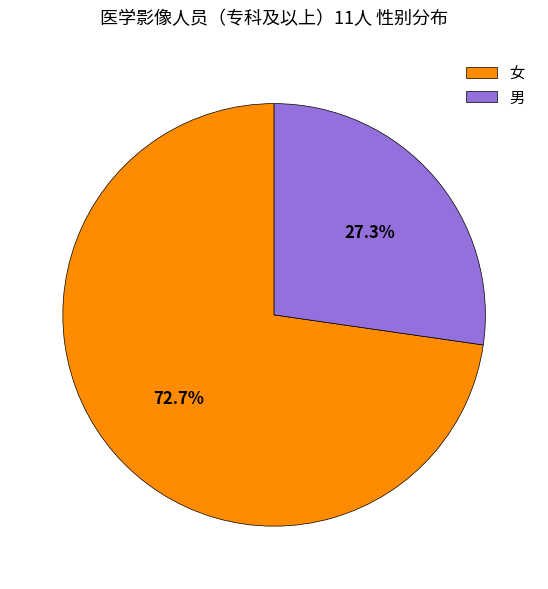

To the nearest percent, what is the combined percentage of 男 and 女?

100%